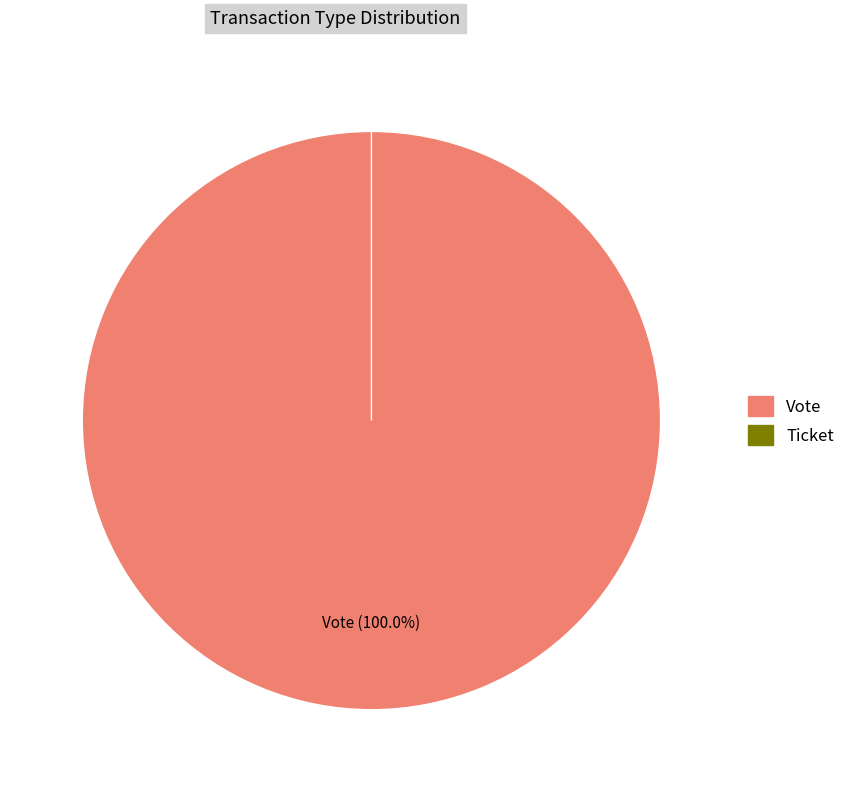

What is the total percentage of Vote and Ticket?

100.0%